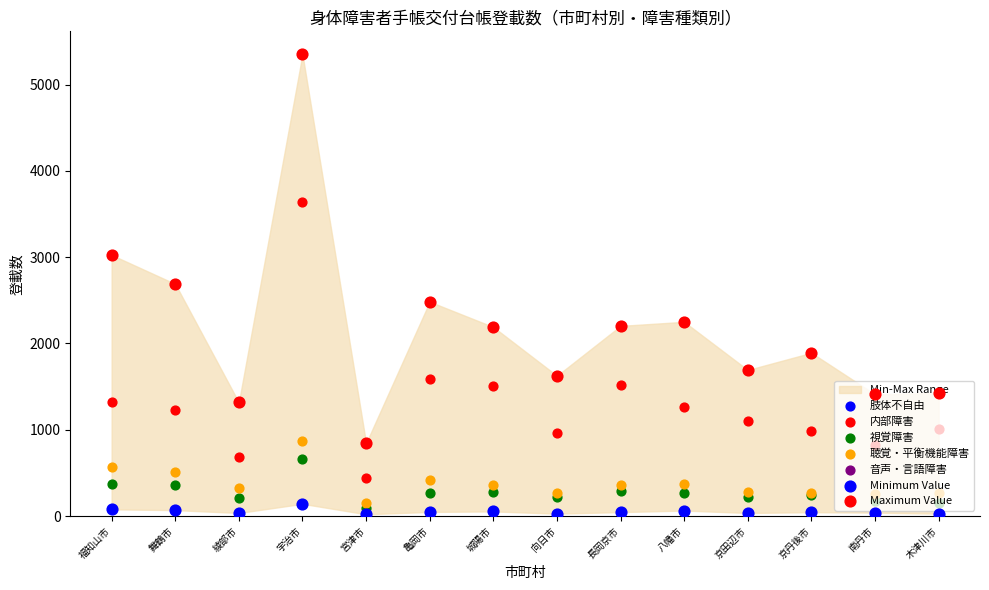

Which series contains the highest Y value?

肢体不自由